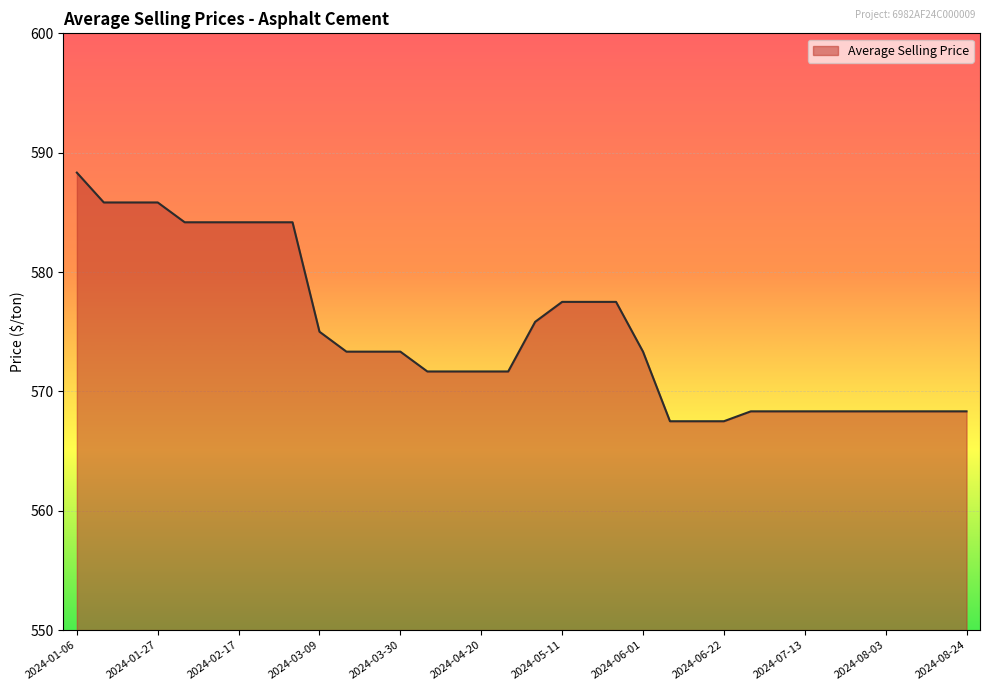

What is the smallest value displayed?

567.5